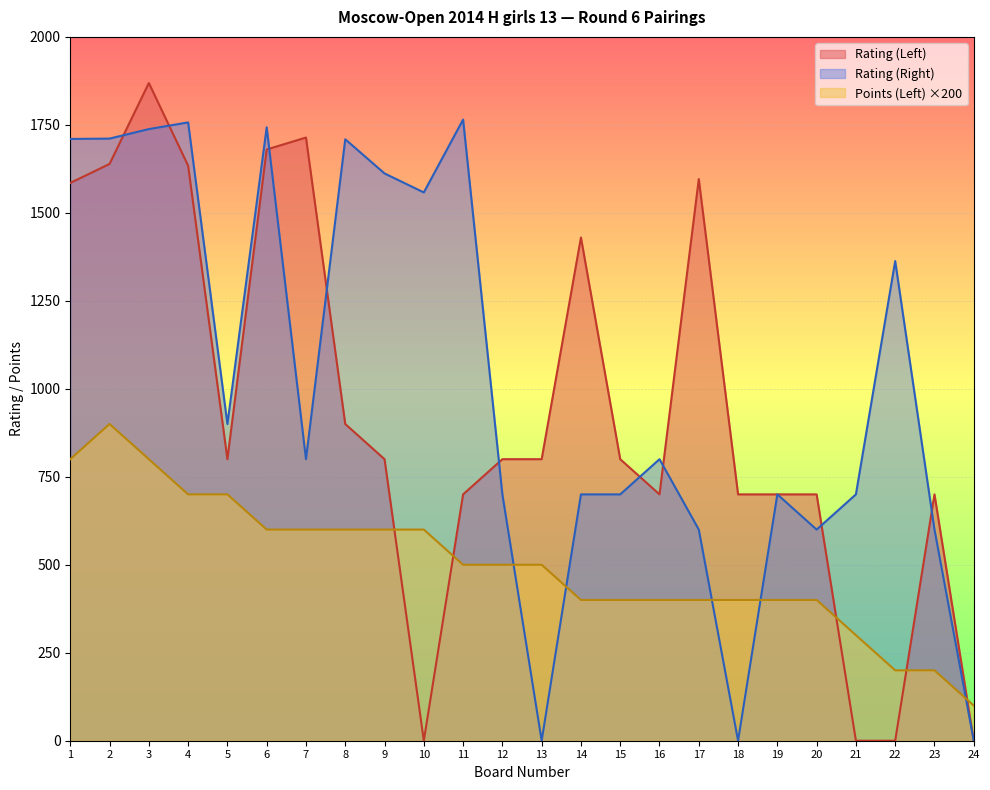

At which category is the sum across all series the highest?

3